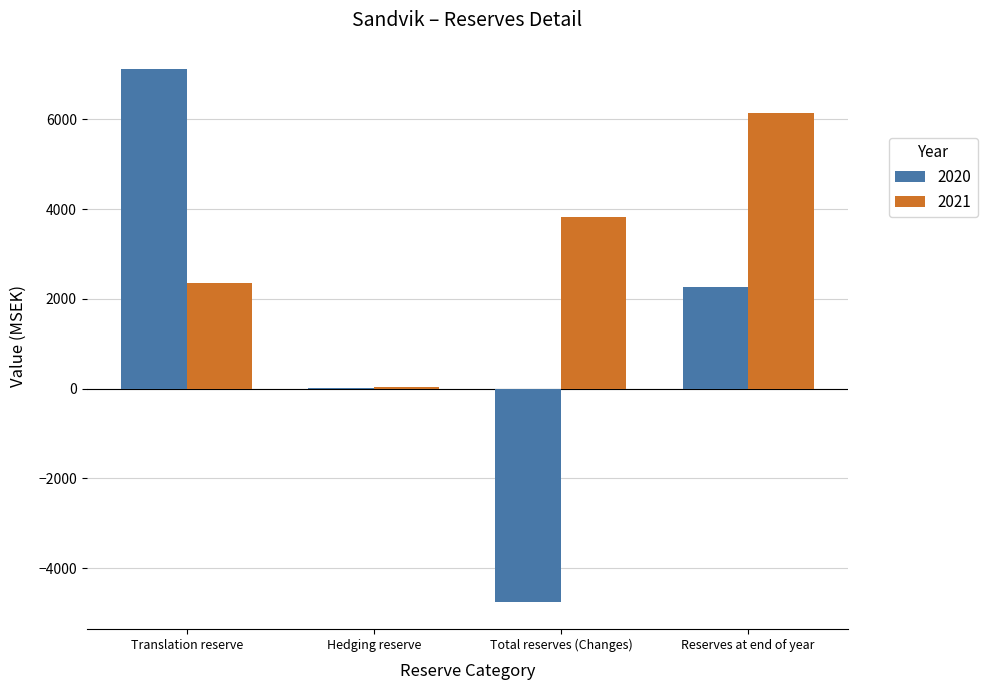

Where is 2020 nearest to the value 1178?

Reserves at end of year